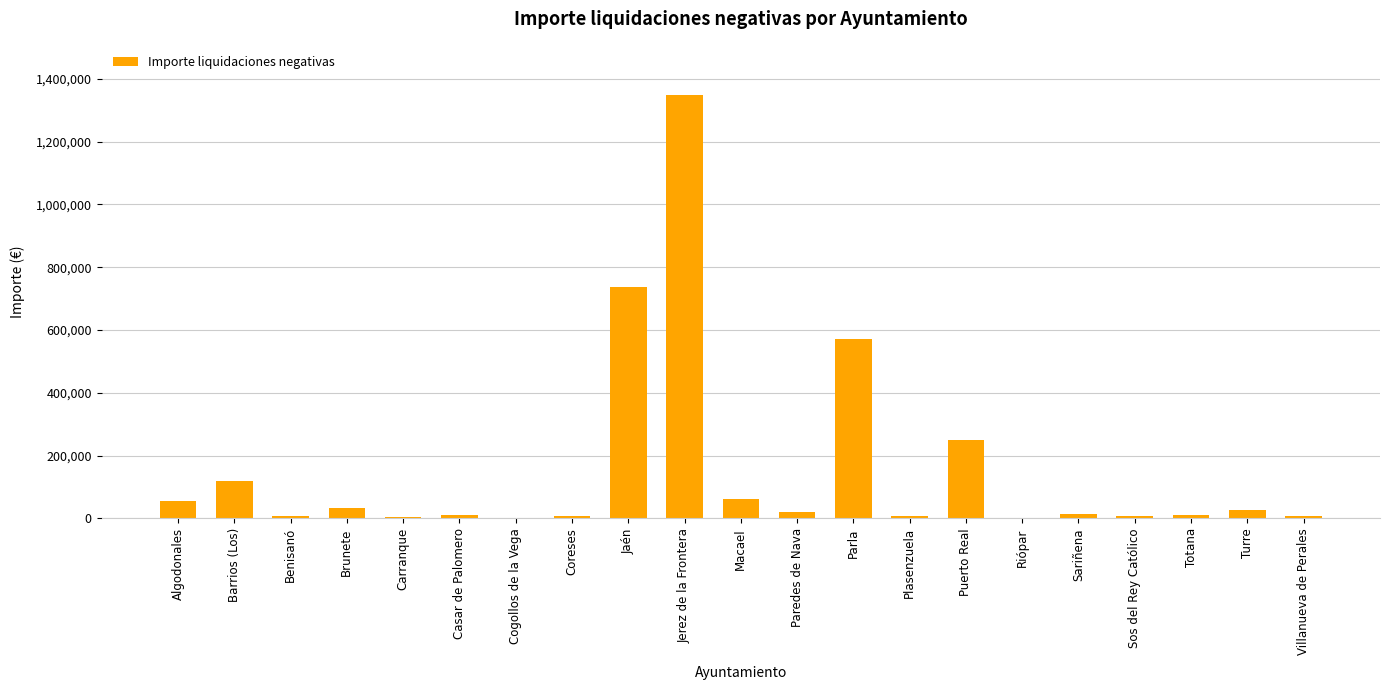

What is the maximum value shown in the chart?

1347909.4